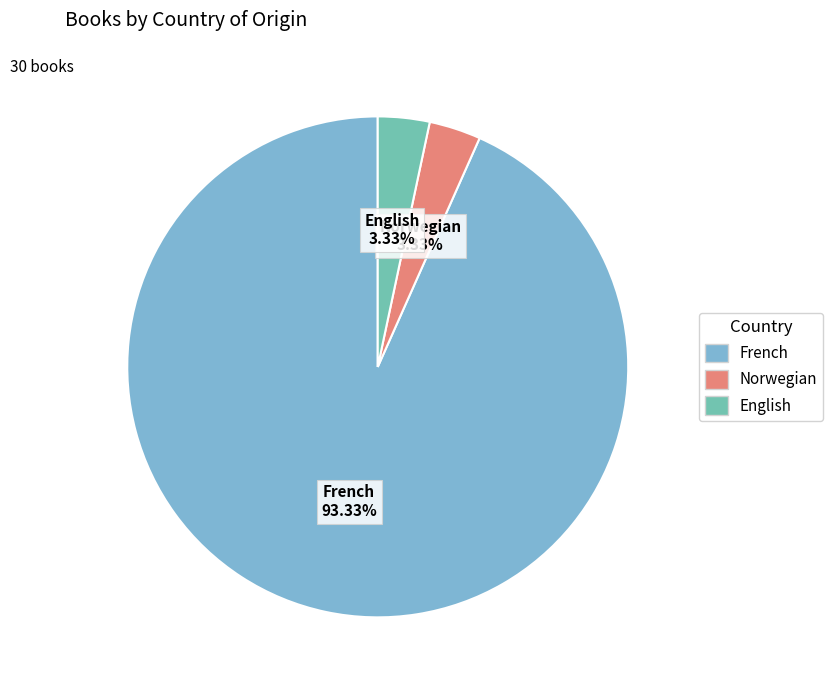

What percentage is NOT represented by English?

96.7%